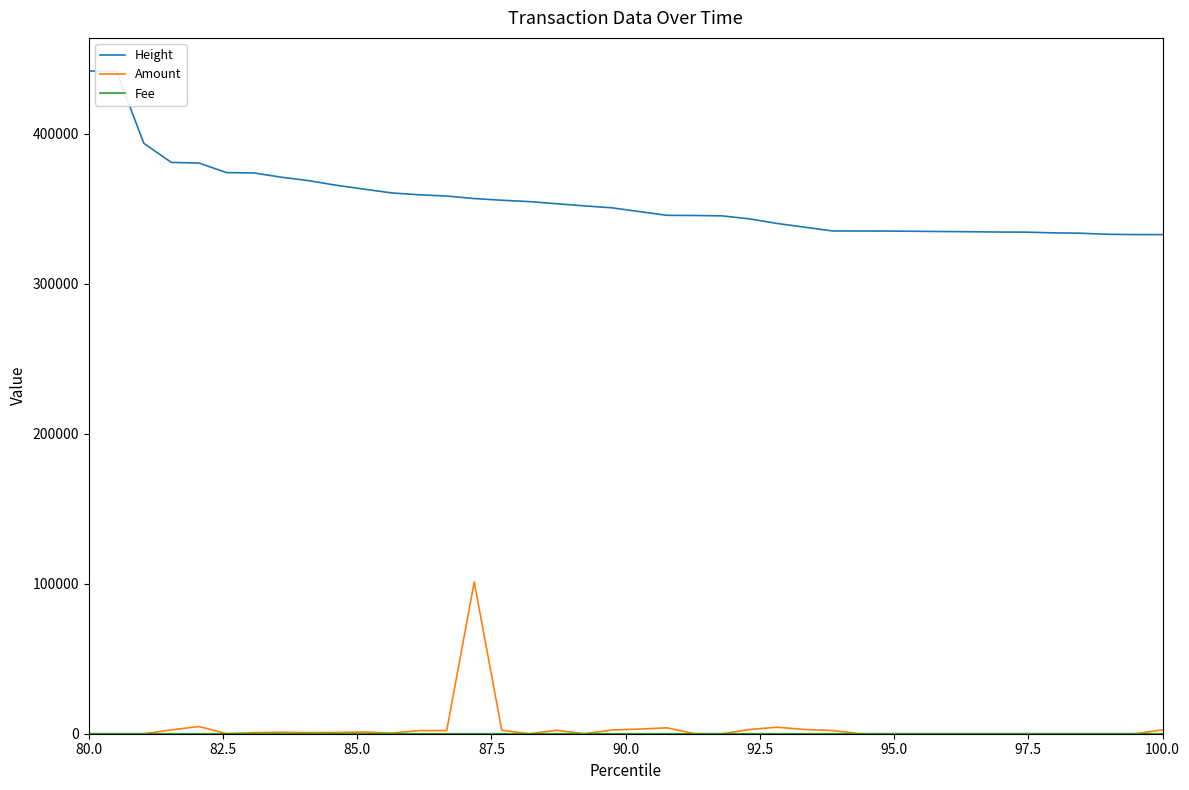

What is the greatest value displayed?

441672.0